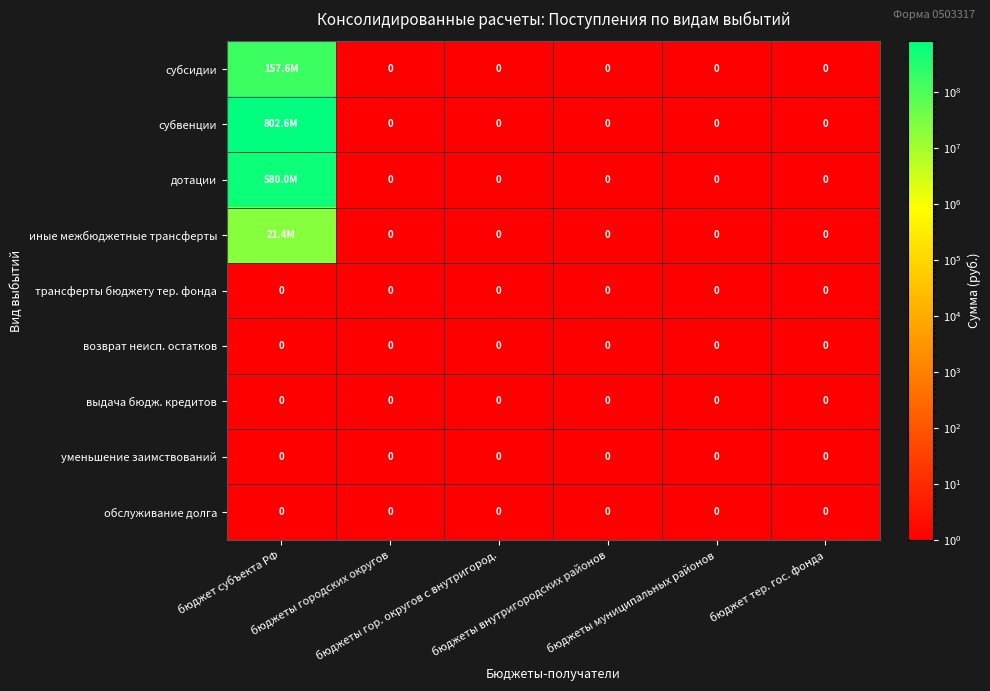

List the labels in order of уменьшение заимствований value, largest first.

бюджет субъекта РФ, бюджеты городских округов, бюджеты гор. округов с внутригород., бюджеты внутригородских районов, бюджеты муниципальных районов, бюджет тер. гос. фонда